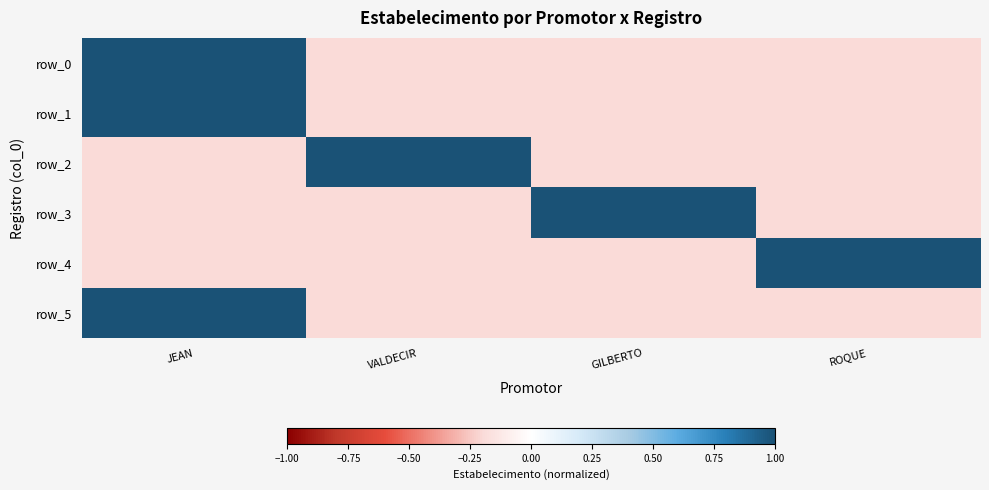

How many data points in row_3 are less than 0?

3